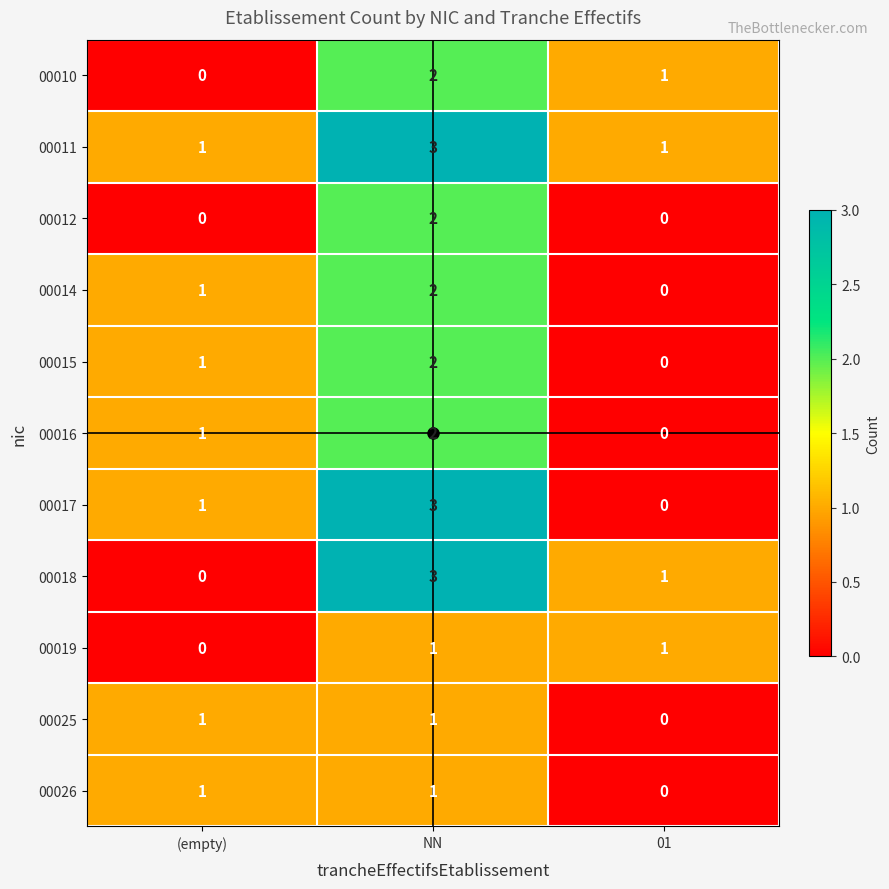

What is the sum of all 00010 values?

3